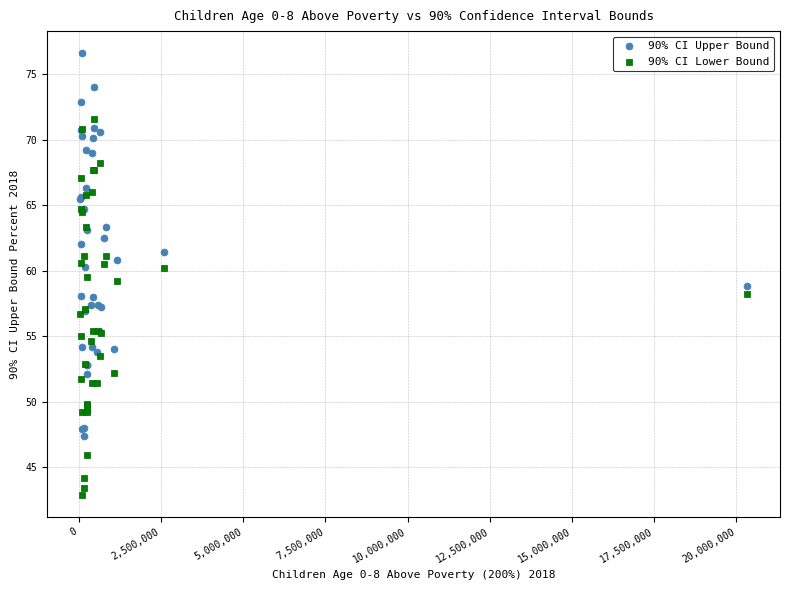

What is the X range (max minus min) for the scatter plot?

20270000.0